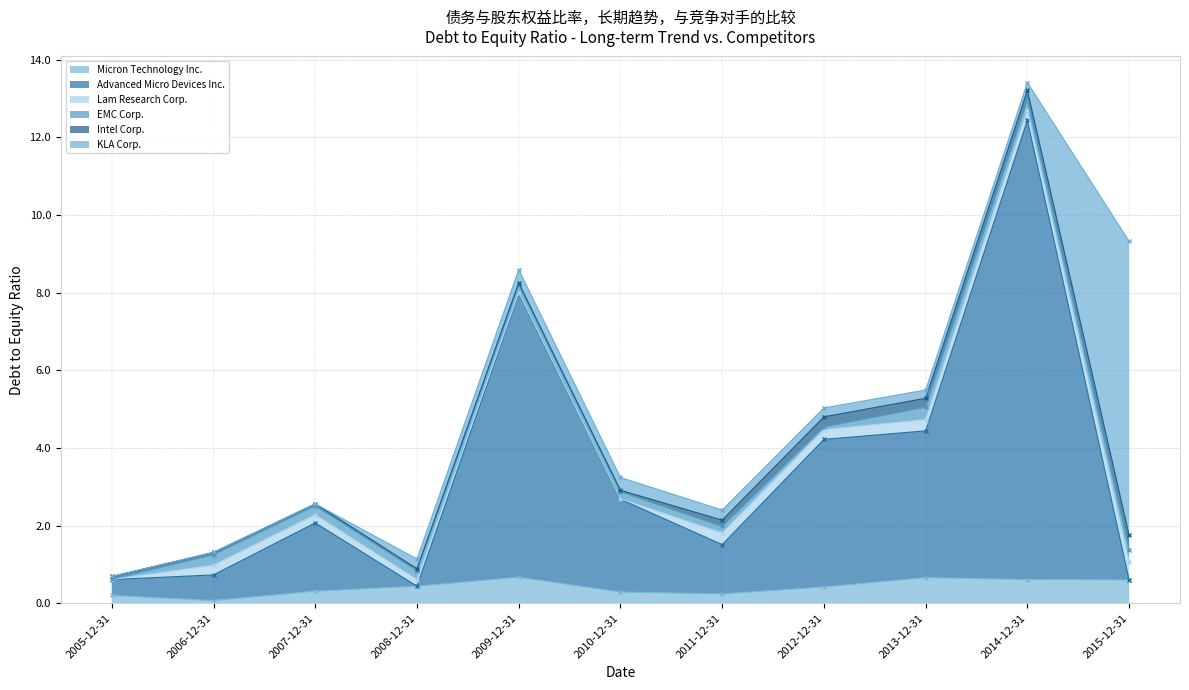

Which series has the largest total across all categories?

Advanced Micro Devices Inc.